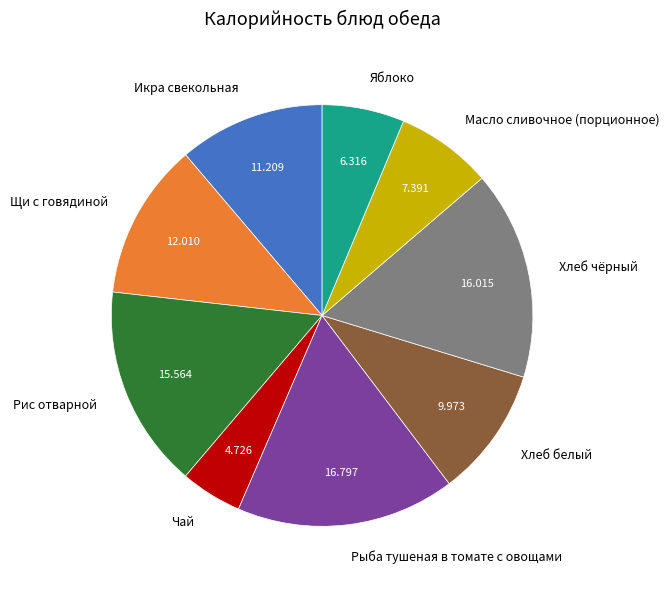

Between Чай and Хлеб белый, which is larger?

Хлеб белый